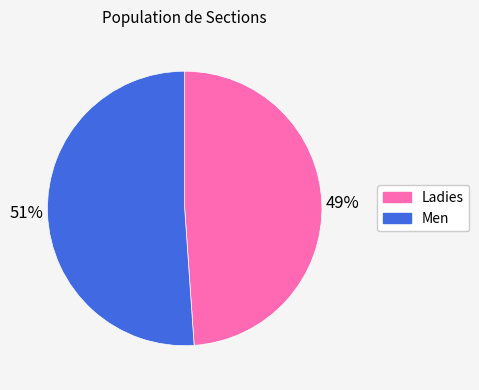

To the nearest percent, what is the average slice percentage?

50%